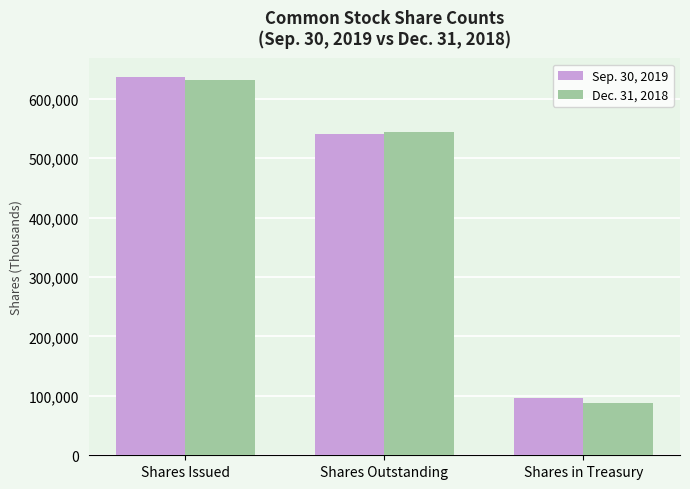

Count the Dec. 31, 2018 values in the range 87294 to 630970.

3